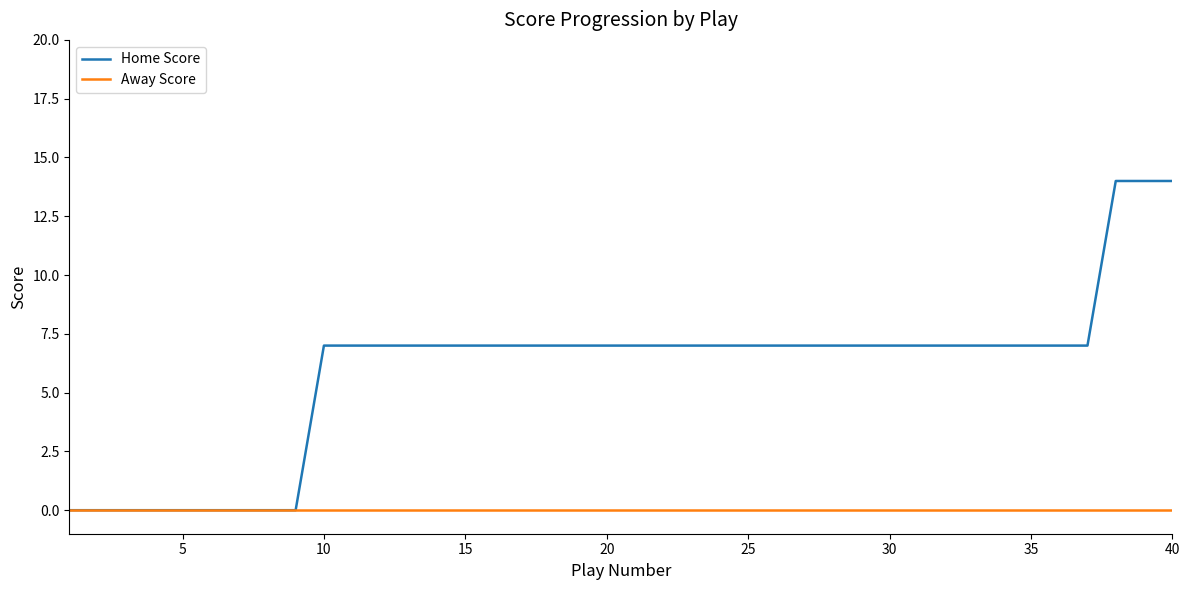

Reading left to right, list all the values displayed in this chart.

Home Score: 0	0	0	0	0	0	0	0	0	7	7	7	7	7	7	7	7	7	7	7	7	7	7	7	7	7	7	7	7	7	7	7	7	7	7	7	7	14	14	14
Away Score: 0	0	0	0	0	0	0	0	0	0	0	0	0	0	0	0	0	0	0	0	0	0	0	0	0	0	0	0	0	0	0	0	0	0	0	0	0	0	0	0